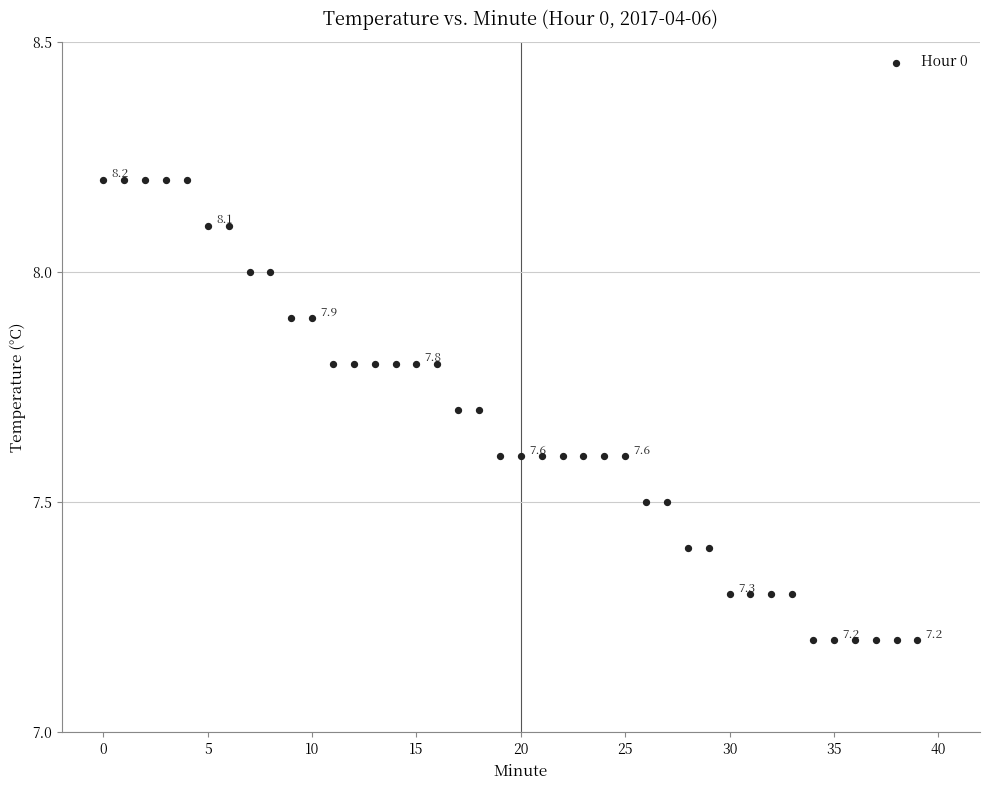

What is the range of Y values (max minus min)?

1.0